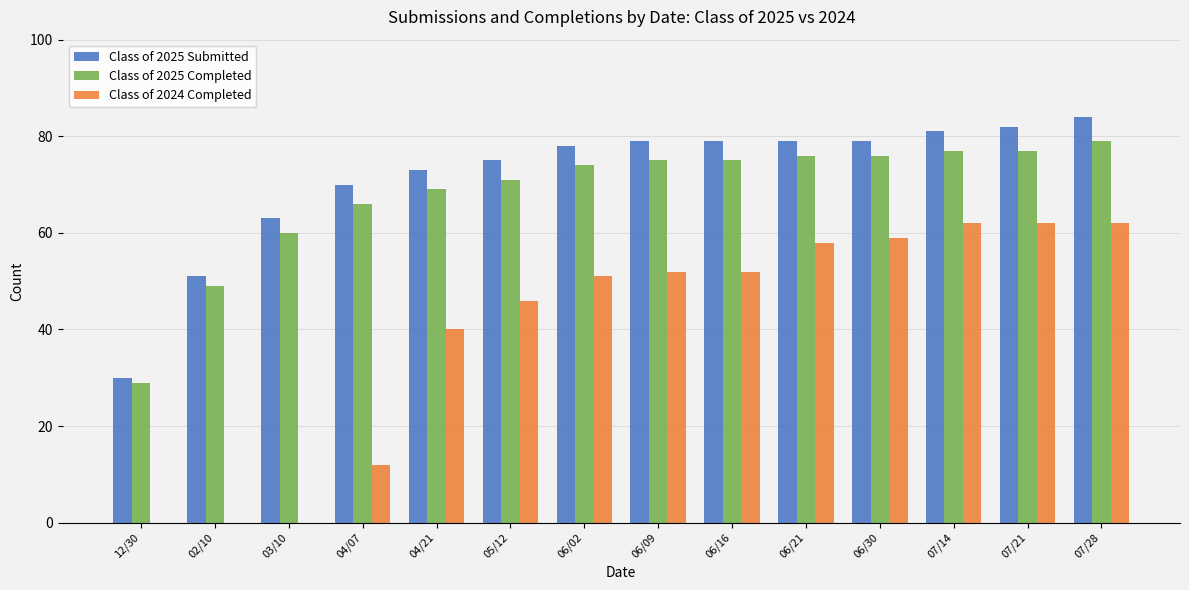

At which label is Class of 2024 Completed closest to 31?

04/21